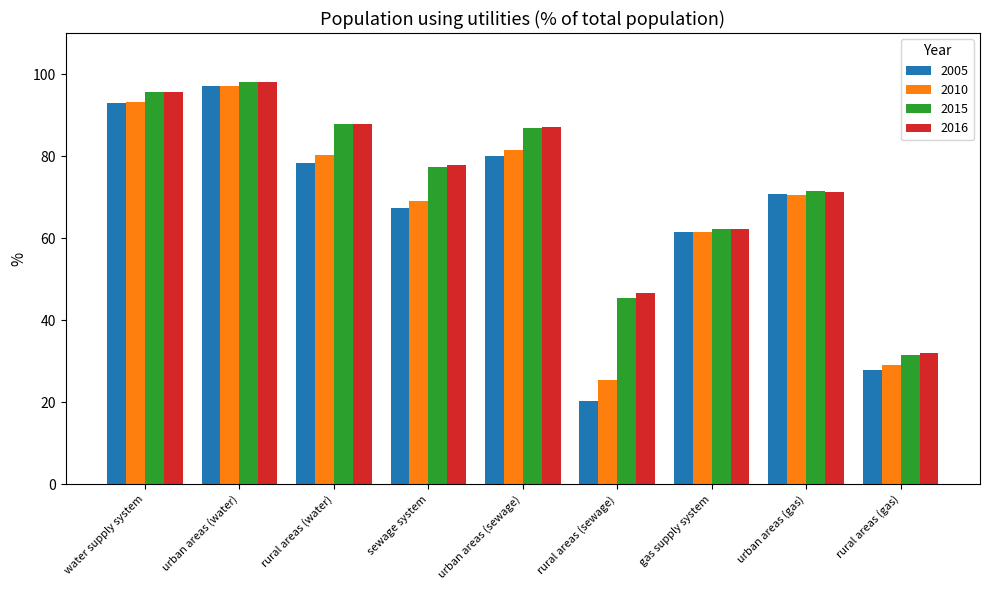

At which label does 2005 reach its minimum?

rural areas (sewage)